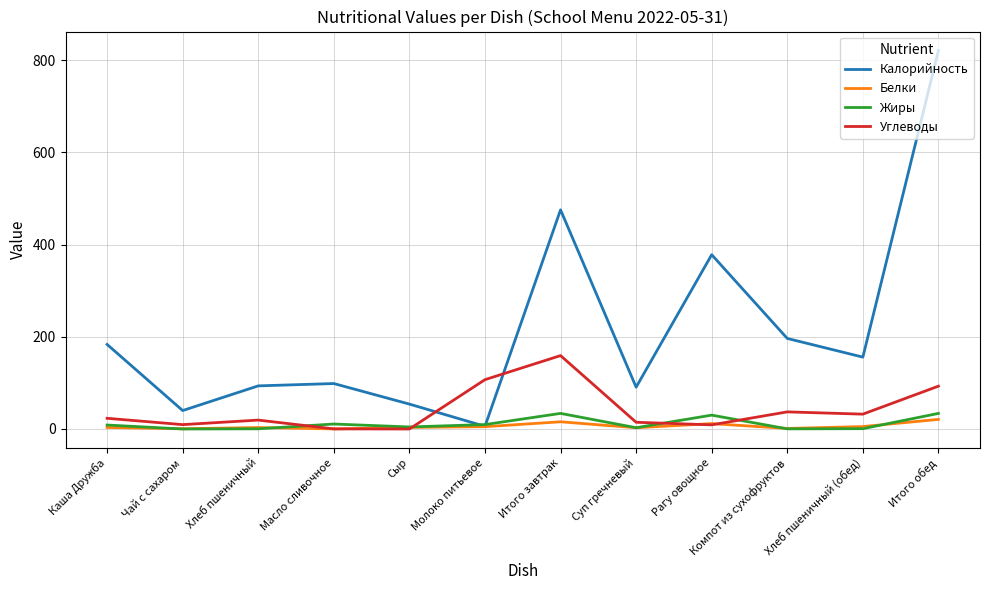

Where does the Углеводы series first go above 23?

Каша Дружба